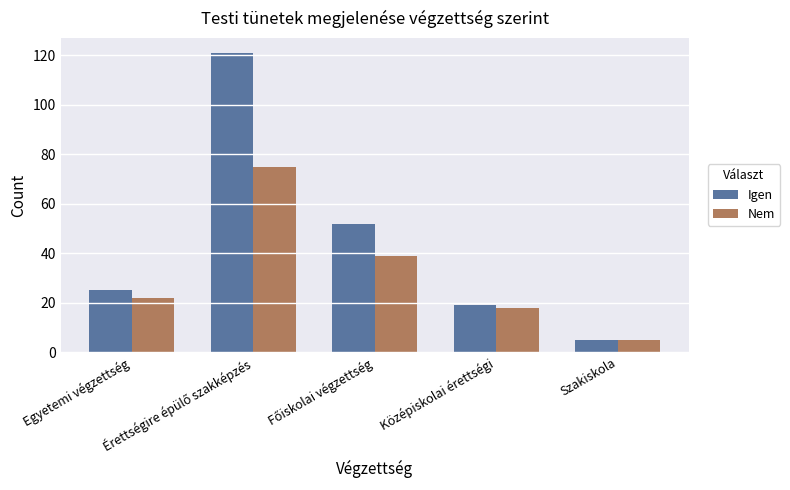

What is the maximum value shown in the chart?

121